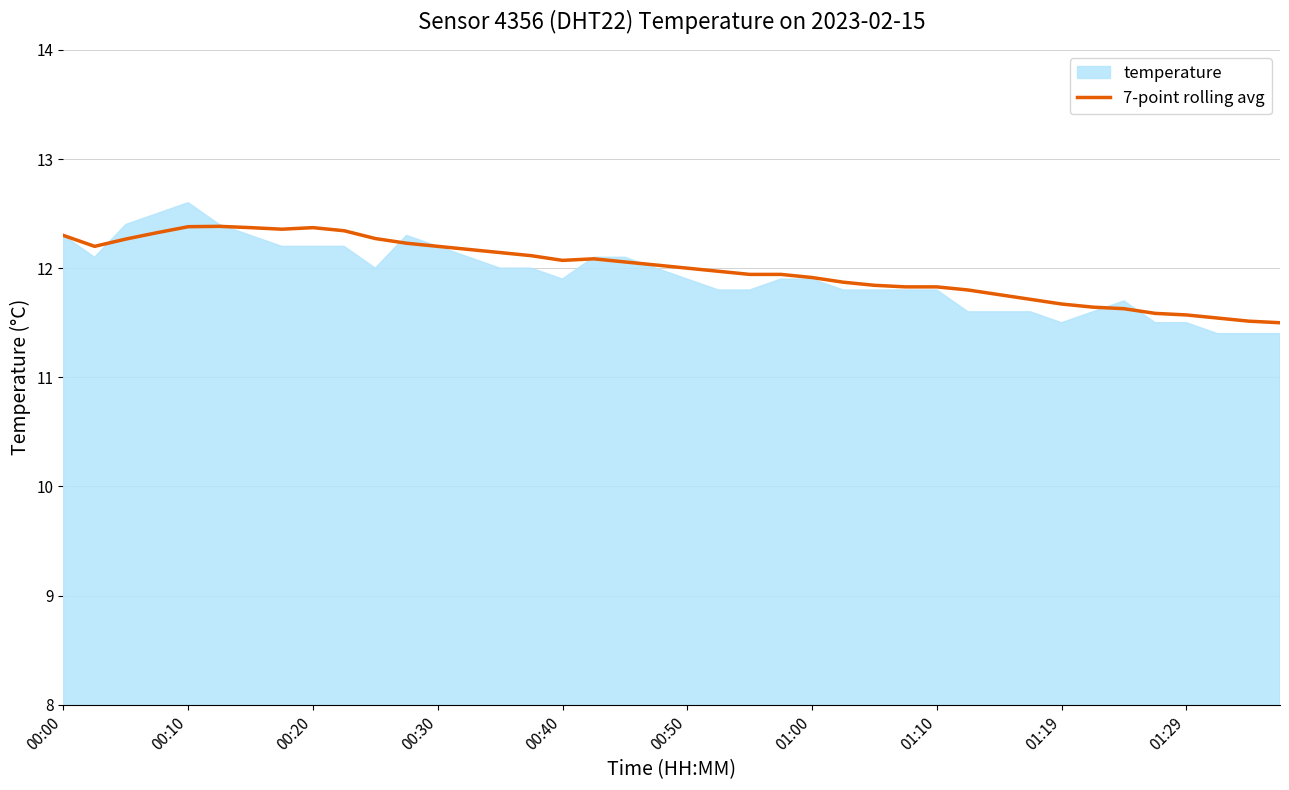

At which category does the chart reach its minimum across all series?

39